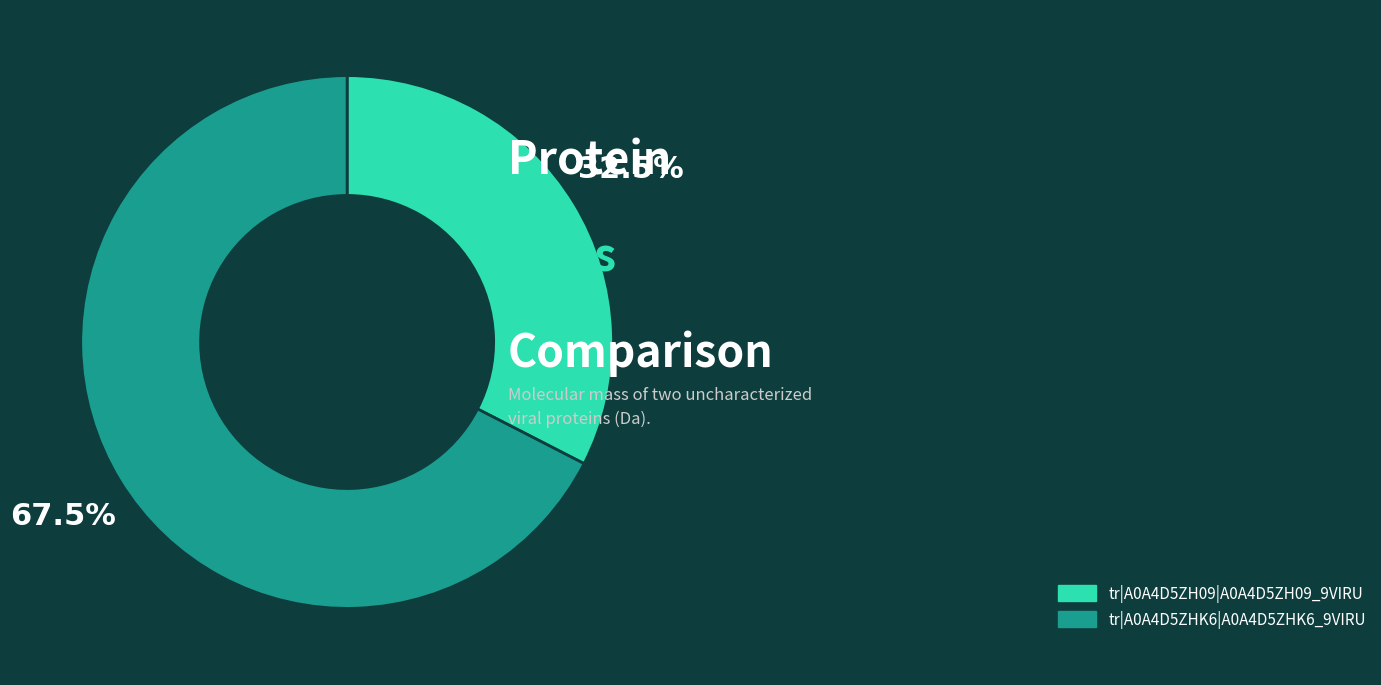

The tr|A0A4D5ZH09|A0A4D5ZH09_9VIRU slice represents 45% of the pie. True or false?

False